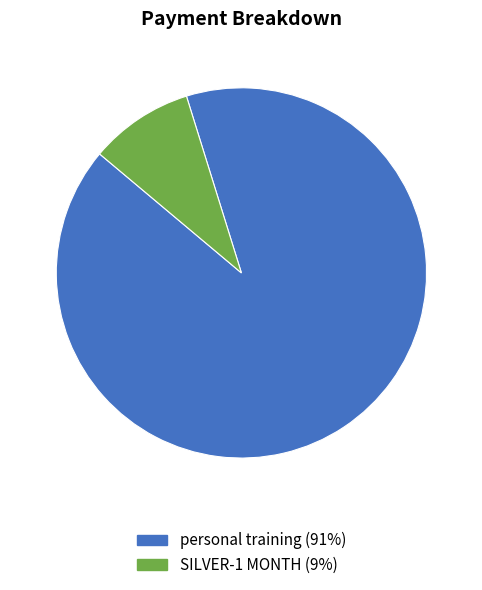

True or false: personal training accounts for 83% of the total.

False